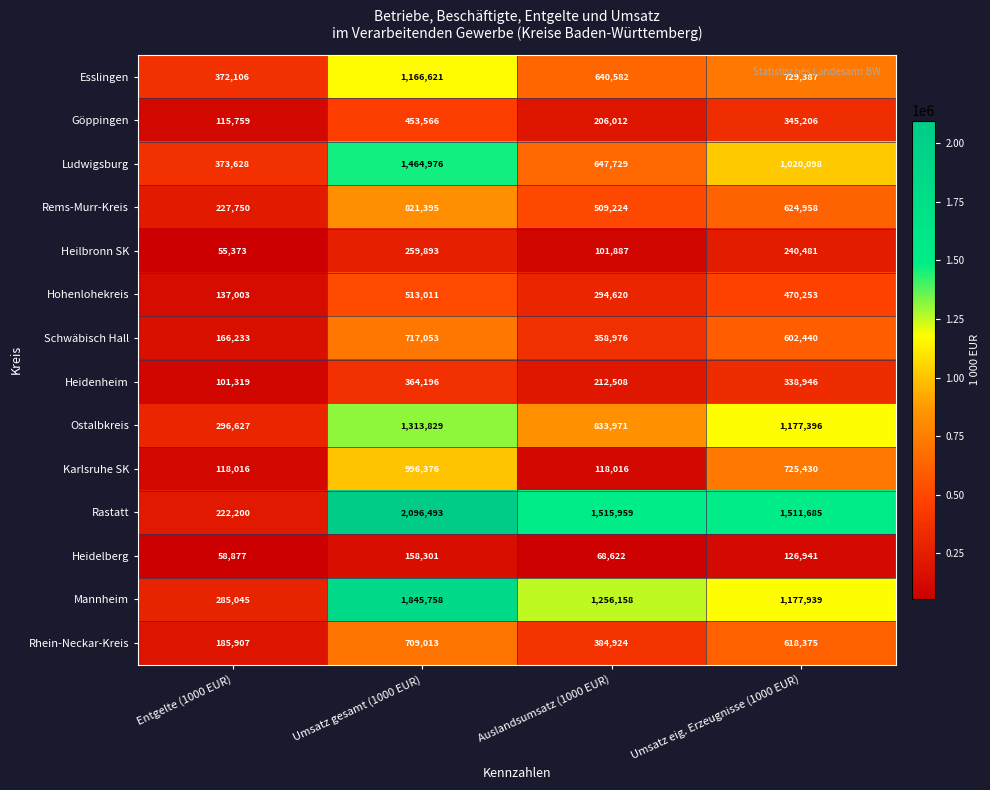

What is the sum of all Rhein-Neckar-Kreis values?

1898219